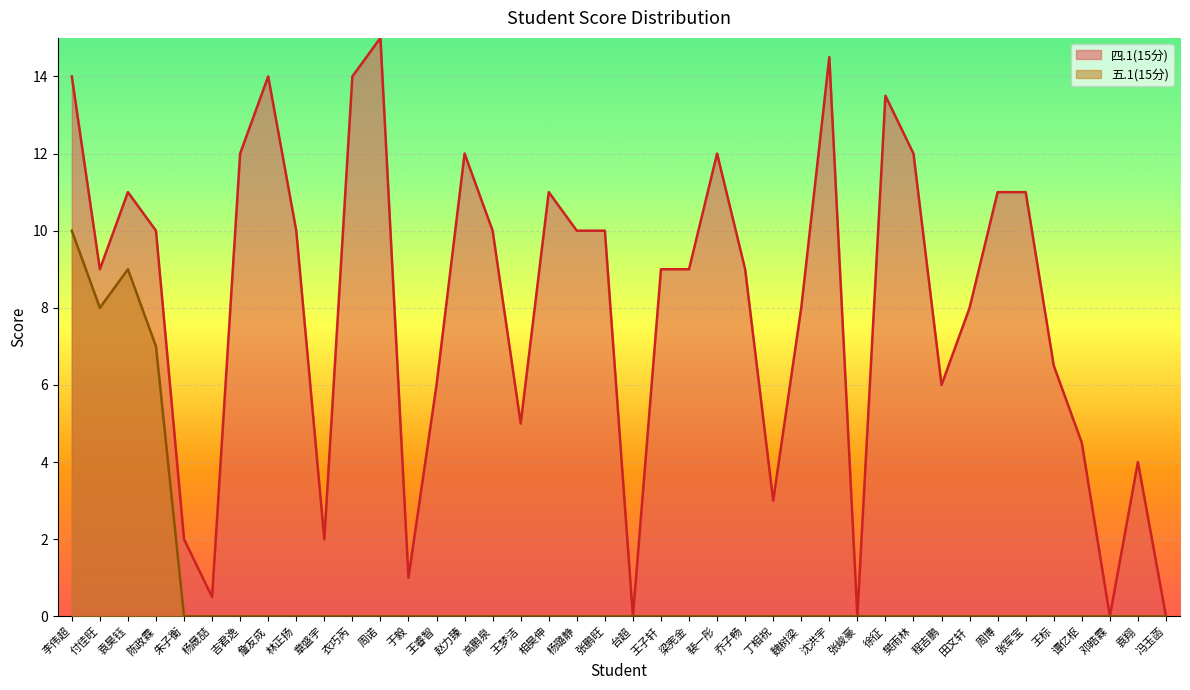

True or false: 五.1(15分) and 四.1(15分) intersect in this chart.

False